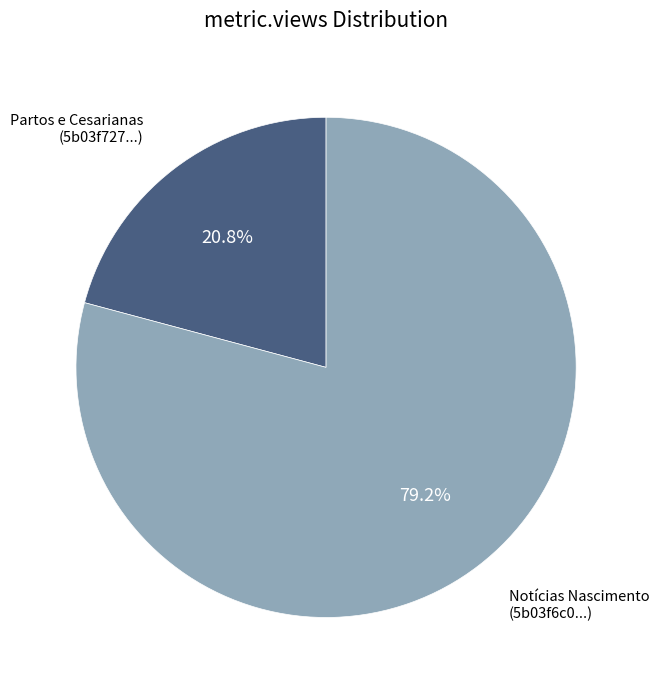

Is there any slice that represents more than half of the pie?

Yes